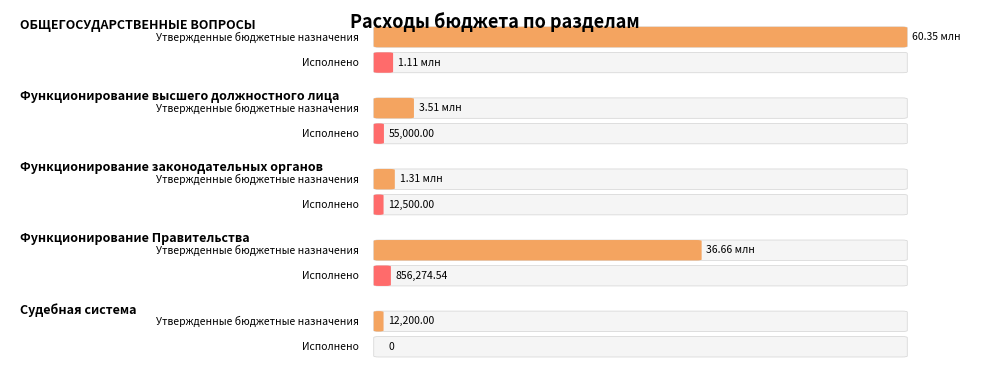

What is the label of the 1st bar from the right?

Судебная система